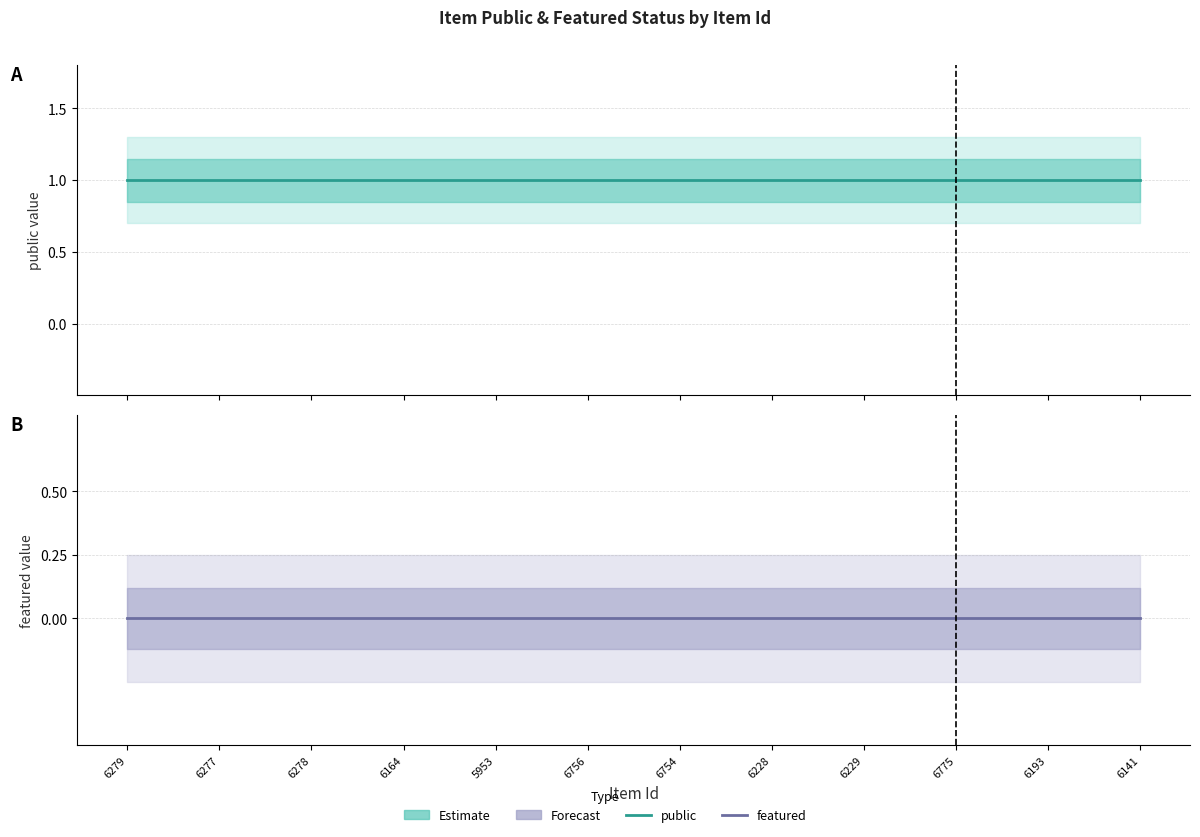

True or false: featured and public intersect in this chart.

False